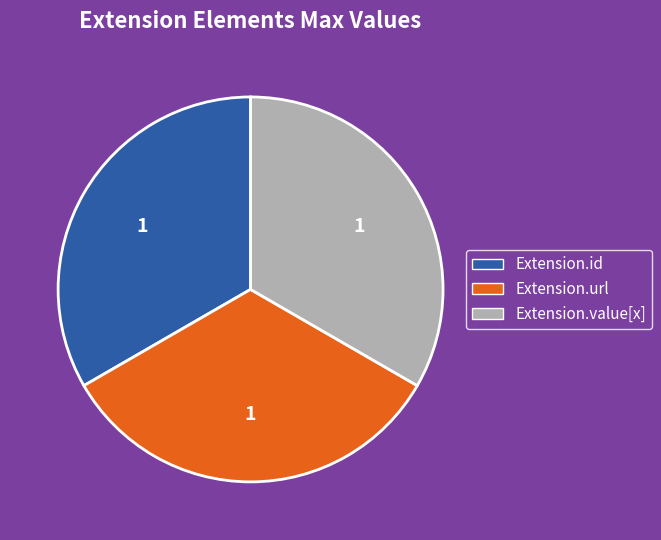

Is there a majority slice in this chart?

No